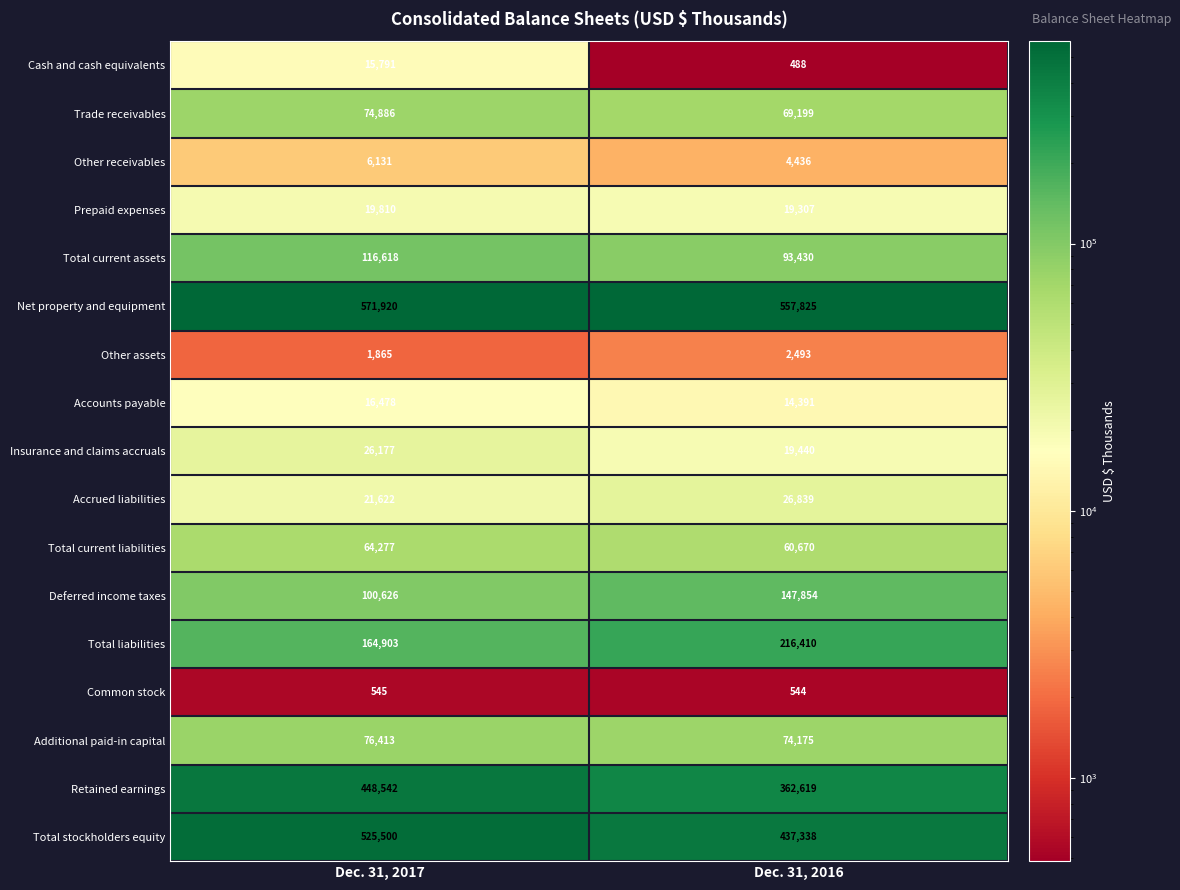

Rank the series by their maximum value, from highest to lowest.

Net property and equipment, Total stockholders equity, Retained earnings, Total liabilities, Deferred income taxes, Total current assets, Additional paid-in capital, Trade receivables, Total current liabilities, Accrued liabilities, Insurance and claims accruals, Prepaid expenses, Accounts payable, Cash and cash equivalents, Other receivables, Other assets, Common stock